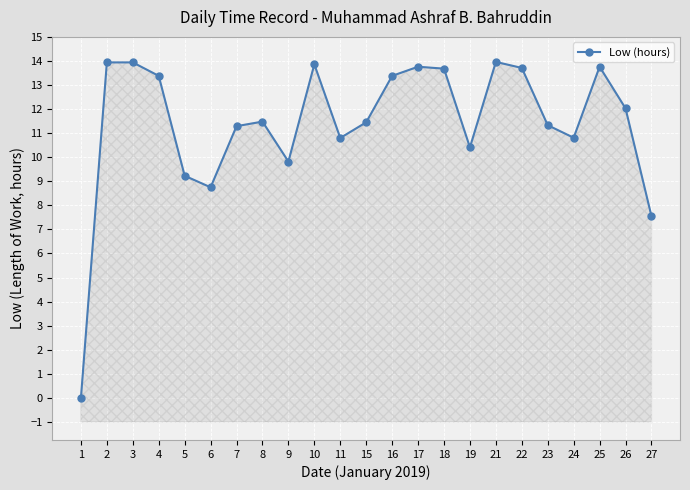

Which has a higher value, 18 or 15?

18